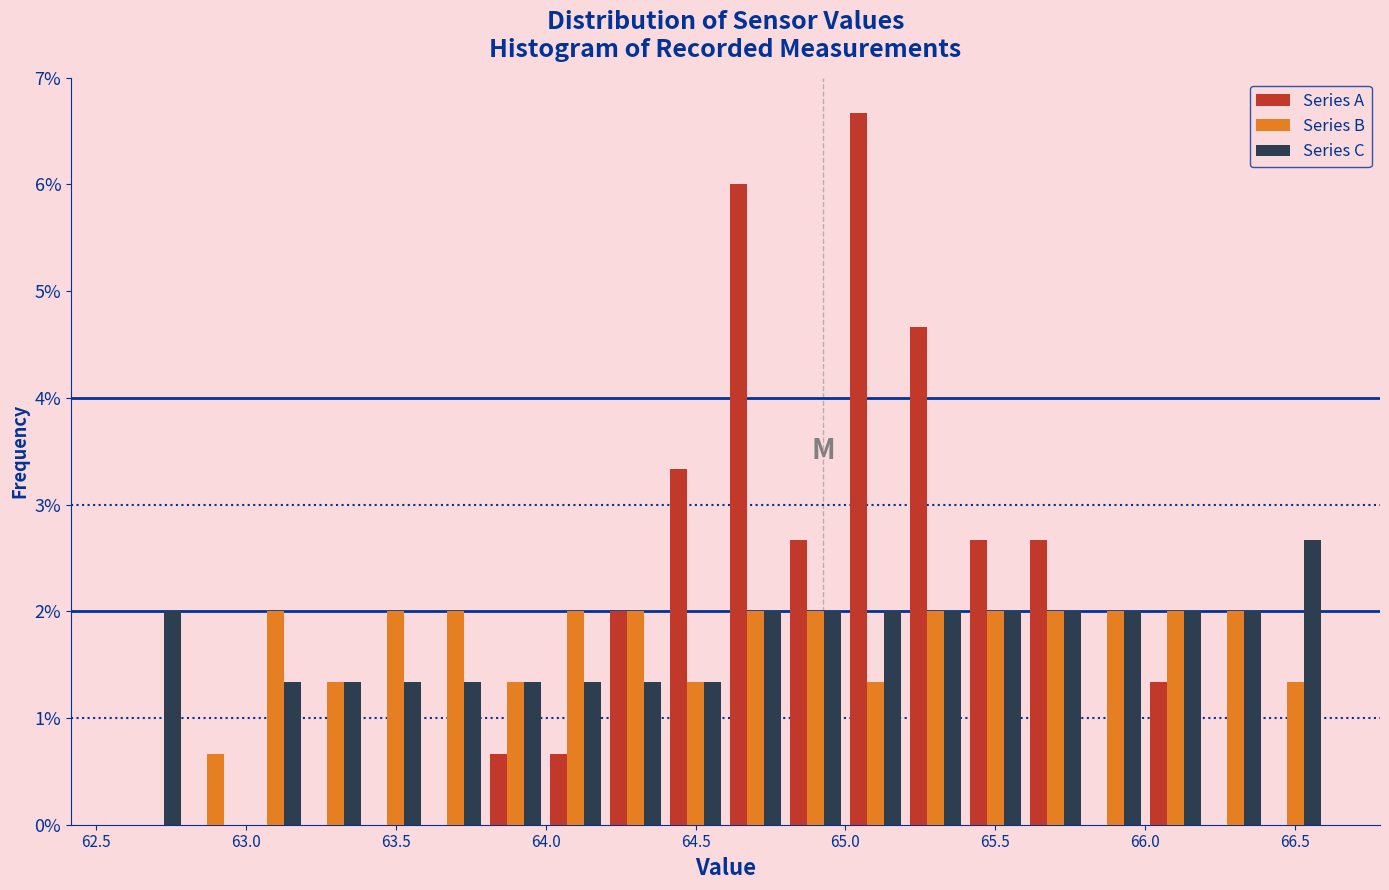

Reading left to right, list every range on the x-axis with the height of the bar of each series over it. The values are not printed on the chart, so give them approximately, as read against the axis.

62.6 to 62.8: Series A=0	Series B=0	Series C=2.0
62.8 to 63.0: Series A=0	Series B=0.7	Series C=0
63.0 to 63.2: Series A=0	Series B=2.0	Series C=1.3
63.2 to 63.4: Series A=0	Series B=1.3	Series C=1.3
63.4 to 63.6: Series A=0	Series B=2.0	Series C=1.3
63.6 to 63.8: Series A=0	Series B=2.0	Series C=1.3
63.8 to 64.0: Series A=0.7	Series B=1.3	Series C=1.3
64.0 to 64.2: Series A=0.7	Series B=2.0	Series C=1.3
64.2 to 64.4: Series A=2.0	Series B=2.0	Series C=1.3
64.4 to 64.6: Series A=3.3	Series B=1.3	Series C=1.3
64.6 to 64.8: Series A=6.0	Series B=2.0	Series C=2.0
64.8 to 65.0: Series A=2.7	Series B=2.0	Series C=2.0
65.0 to 65.2: Series A=6.7	Series B=1.3	Series C=2.0
65.2 to 65.4: Series A=4.7	Series B=2.0	Series C=2.0
65.4 to 65.6: Series A=2.7	Series B=2.0	Series C=2.0
65.6 to 65.8: Series A=2.7	Series B=2.0	Series C=2.0
65.8 to 66.0: Series A=0	Series B=2.0	Series C=2.0
66.0 to 66.2: Series A=1.3	Series B=2.0	Series C=2.0
66.2 to 66.4: Series A=0	Series B=2.0	Series C=2.0
66.4 to 66.6: Series A=0	Series B=1.3	Series C=2.7